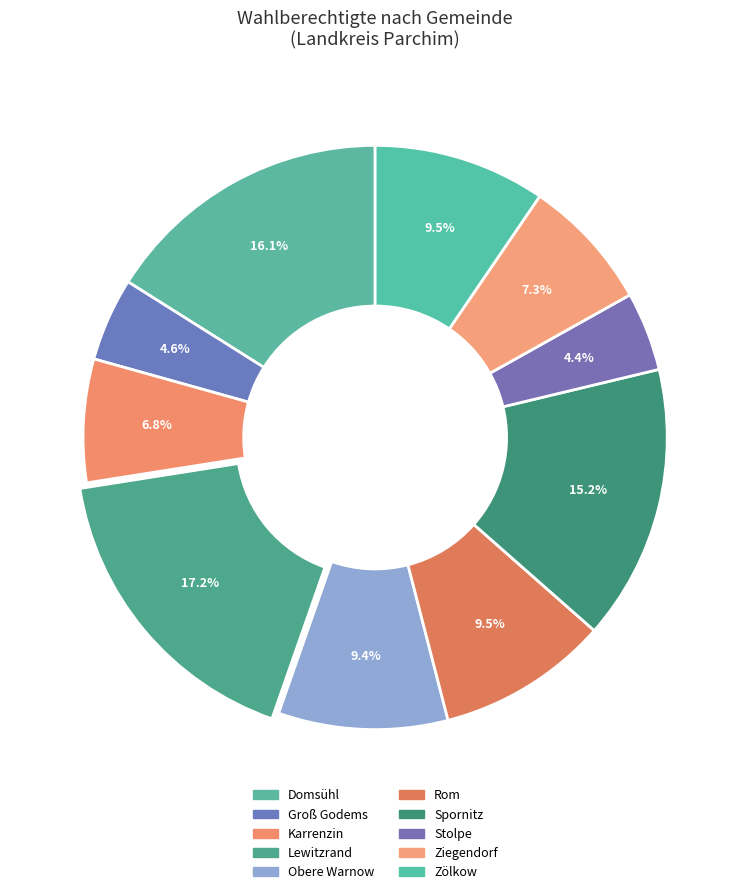

Count the number of slices in the pie.

10